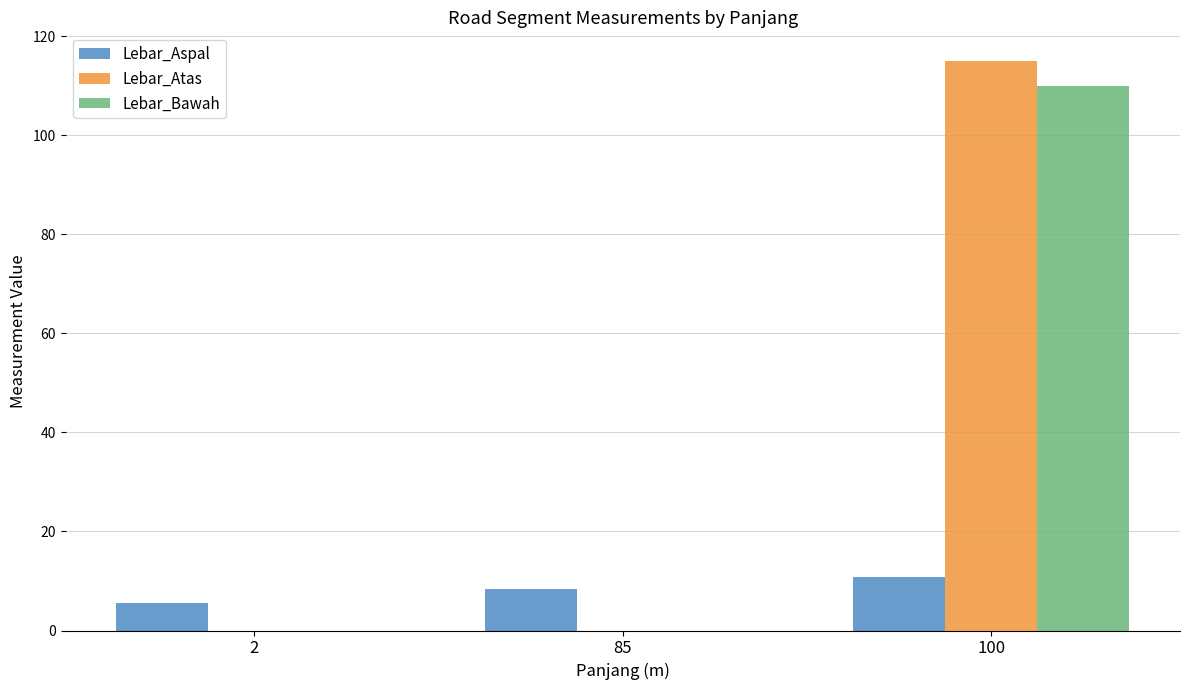

Between 2 and 85, which series saw the biggest shift?

Lebar_Aspal